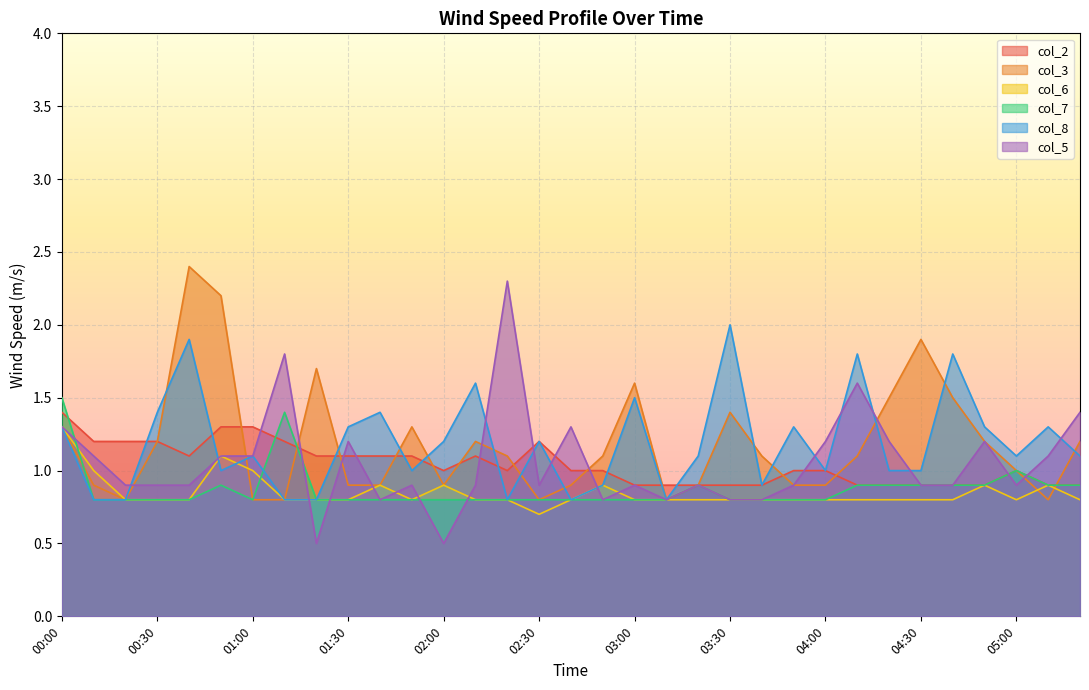

Reading left to right, transcribe all the data shown in this chart.

col_2: 00:00=1.4	00:10=1.2	00:20=1.2	00:30=1.2	00:40=1.1	00:50=1.3	01:00=1.3	01:10=1.2	01:20=1.1	01:30=1.1	01:40=1.1	01:50=1.1	02:00=1.0	02:10=1.1	02:20=1.0	02:30=1.2	02:40=1.0	02:50=1.0	03:00=0.9	03:10=0.9	03:20=0.9	03:30=0.9	03:40=0.9	03:50=1.0	04:00=1.0	04:10=0.9	04:20=0.9	04:30=0.9	04:40=0.9	04:50=0.9	05:00=1.0	05:10=0.9	05:20=0.9
col_3: 00:00=1.3	00:10=0.9	00:20=0.8	00:30=1.2	00:40=2.4	00:50=2.2	01:00=0.8	01:10=0.8	01:20=1.7	01:30=0.9	01:40=0.9	01:50=1.3	02:00=0.9	02:10=1.2	02:20=1.1	02:30=0.8	02:40=0.9	02:50=1.1	03:00=1.6	03:10=0.8	03:20=0.9	03:30=1.4	03:40=1.1	03:50=0.9	04:00=0.9	04:10=1.1	04:20=1.5	04:30=1.9	04:40=1.5	04:50=1.2	05:00=1.0	05:10=0.8	05:20=1.2
col_6: 00:00=1.3	00:10=1.0	00:20=0.8	00:30=0.8	00:40=0.8	00:50=1.1	01:00=1.0	01:10=0.8	01:20=0.8	01:30=0.8	01:40=0.9	01:50=0.8	02:00=0.9	02:10=0.8	02:20=0.8	02:30=0.7	02:40=0.8	02:50=0.9	03:00=0.8	03:10=0.8	03:20=0.8	03:30=0.8	03:40=0.8	03:50=0.8	04:00=0.8	04:10=0.8	04:20=0.8	04:30=0.8	04:40=0.8	04:50=0.9	05:00=0.8	05:10=0.9	05:20=0.8
col_7: 00:00=1.5	00:10=0.8	00:20=0.8	00:30=0.8	00:40=0.8	00:50=0.9	01:00=0.8	01:10=1.4	01:20=0.8	01:30=0.8	01:40=0.8	01:50=0.8	02:00=0.8	02:10=0.8	02:20=0.8	02:30=0.8	02:40=0.8	02:50=0.8	03:00=0.8	03:10=0.8	03:20=0.9	03:30=0.8	03:40=0.8	03:50=0.8	04:00=0.8	04:10=0.9	04:20=0.9	04:30=0.9	04:40=0.9	04:50=0.9	05:00=1.0	05:10=0.9	05:20=0.9
col_8: 00:00=1.3	00:10=0.8	00:20=0.8	00:30=1.4	00:40=1.9	00:50=1.0	01:00=1.1	01:10=0.8	01:20=0.8	01:30=1.3	01:40=1.4	01:50=1.0	02:00=1.2	02:10=1.6	02:20=0.8	02:30=1.2	02:40=0.8	02:50=0.9	03:00=1.5	03:10=0.8	03:20=1.1	03:30=2.0	03:40=0.9	03:50=1.3	04:00=1.0	04:10=1.8	04:20=1.0	04:30=1.0	04:40=1.8	04:50=1.3	05:00=1.1	05:10=1.3	05:20=1.1
col_5: 00:00=1.3	00:10=1.1	00:20=0.9	00:30=0.9	00:40=0.9	00:50=1.1	01:00=1.1	01:10=1.8	01:20=0.5	01:30=1.2	01:40=0.8	01:50=0.9	02:00=0.5	02:10=0.9	02:20=2.3	02:30=0.9	02:40=1.3	02:50=0.8	03:00=0.9	03:10=0.8	03:20=0.9	03:30=0.8	03:40=0.8	03:50=0.9	04:00=1.2	04:10=1.6	04:20=1.2	04:30=0.9	04:40=0.9	04:50=1.2	05:00=0.9	05:10=1.1	05:20=1.4